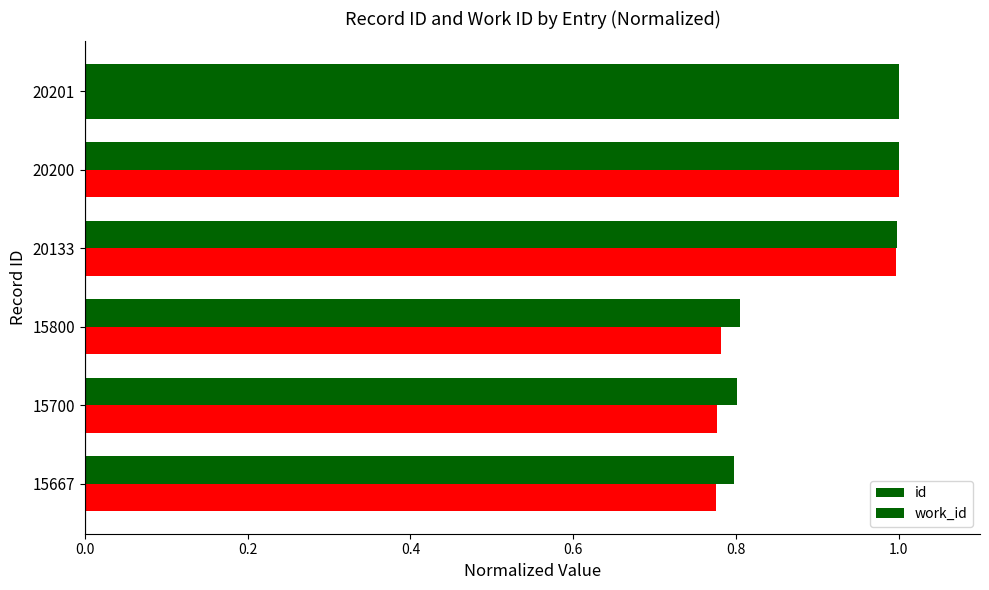

How many distinct data groups are displayed?

2